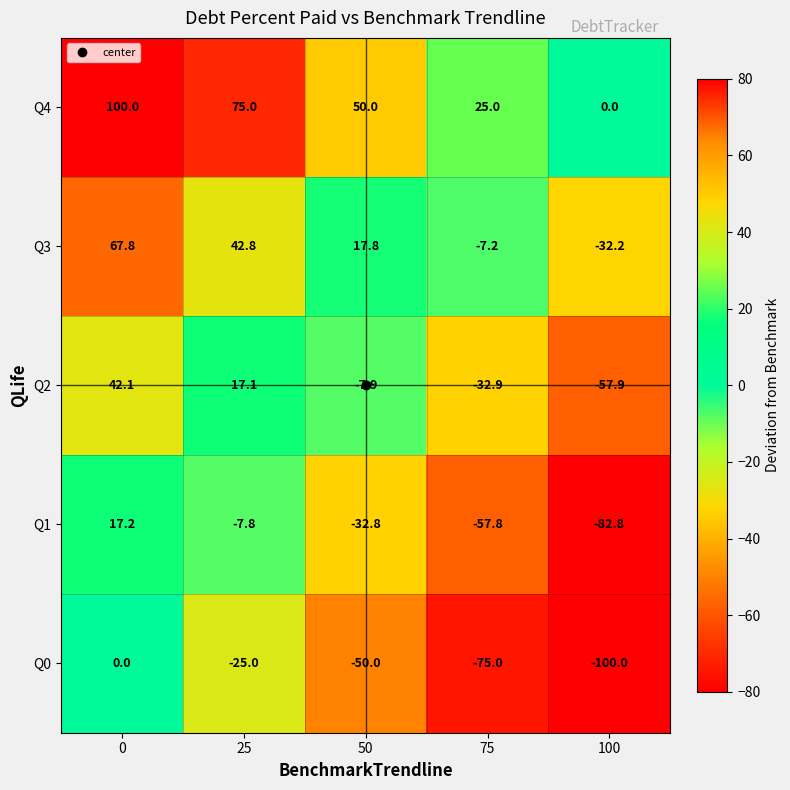

Is the value of Q3 at 75 greater than the value of Q1 at 75?

Yes